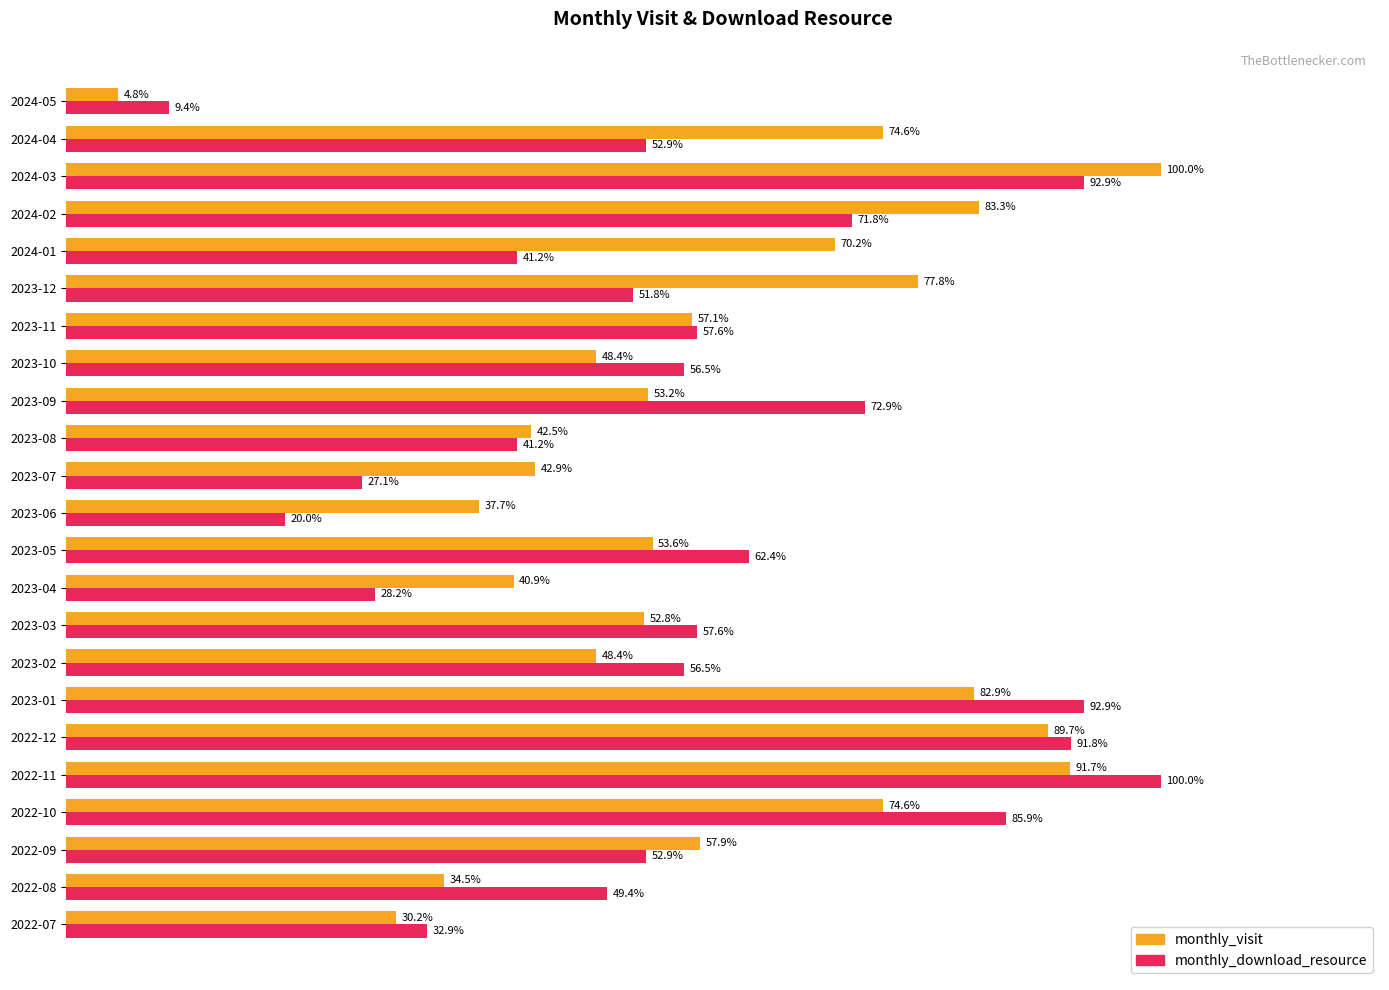

At which label does monthly_download_resource reach its peak?

2022-11